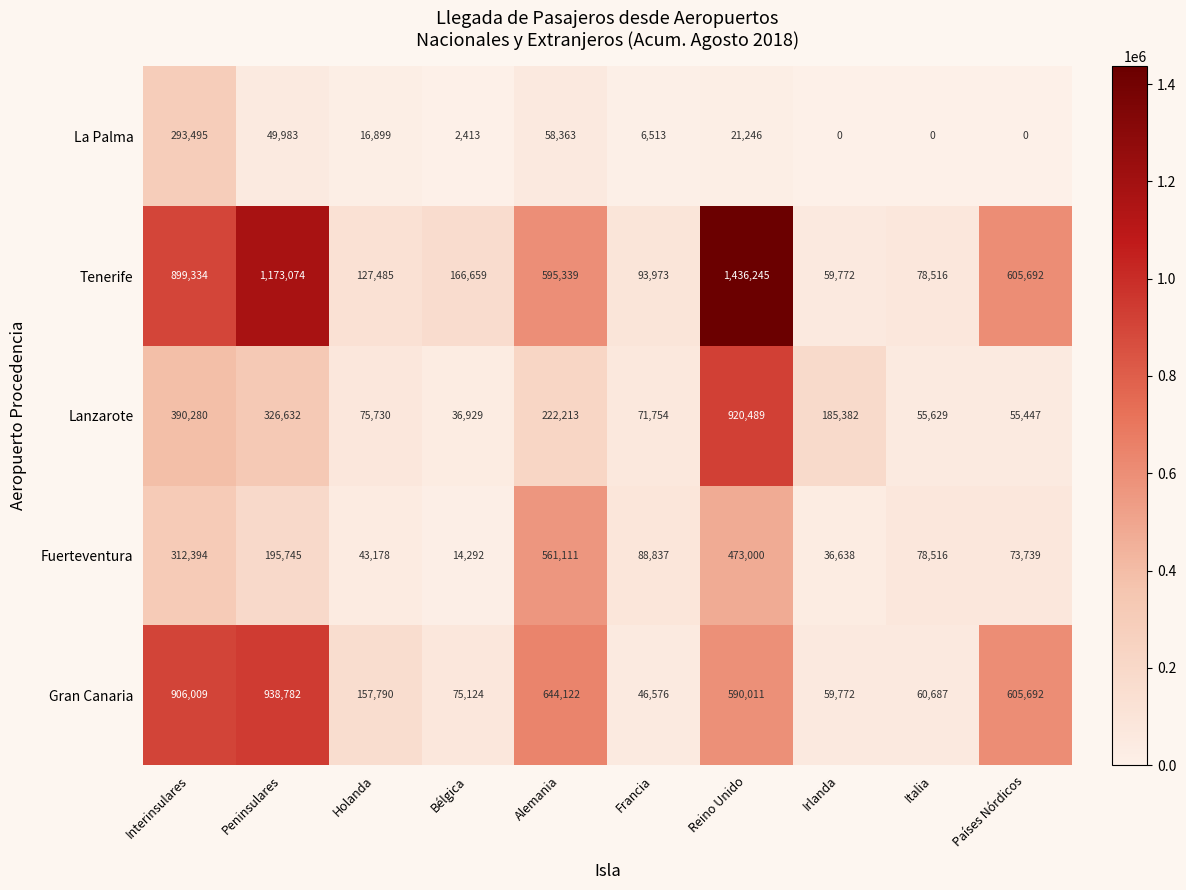

Read the Lanzarote value at Países Nórdicos.

55447